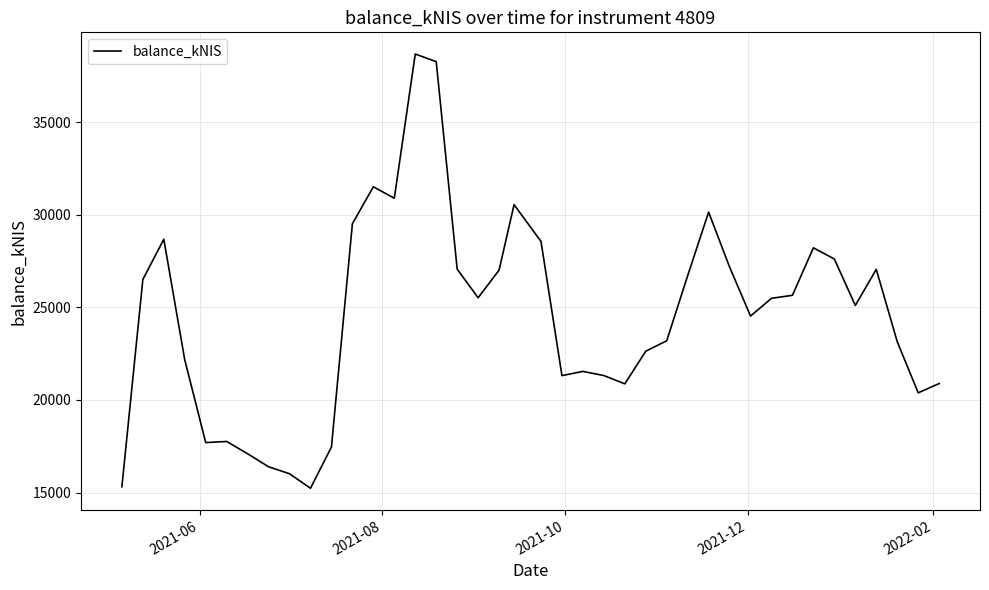

What is the difference between the maximum and minimum values?

23447.3